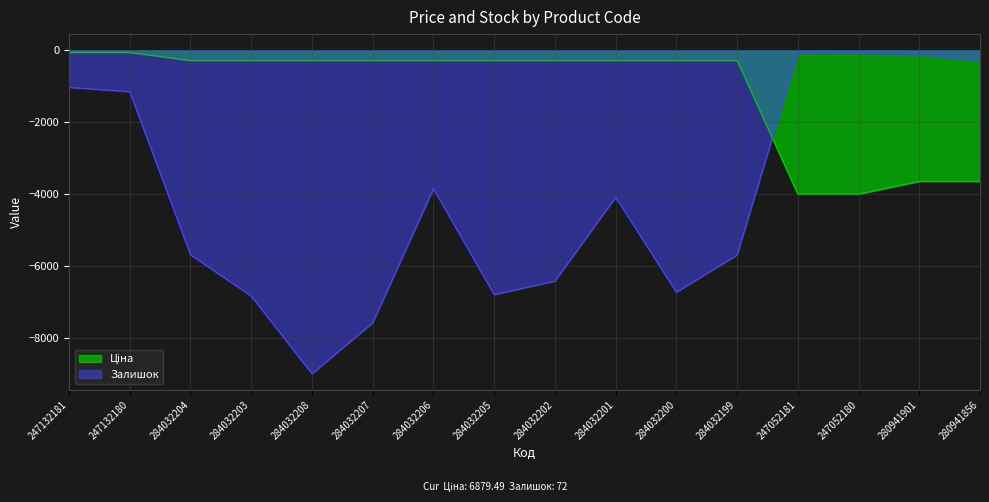

True or false: Залишок has a value of -1624.5 at 247132181.

False